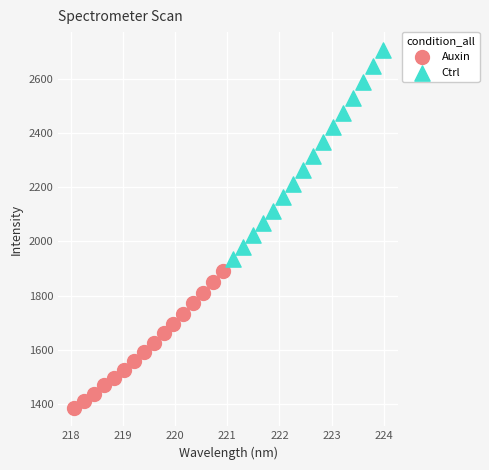

Which series reaches the maximum Y coordinate?

Ctrl